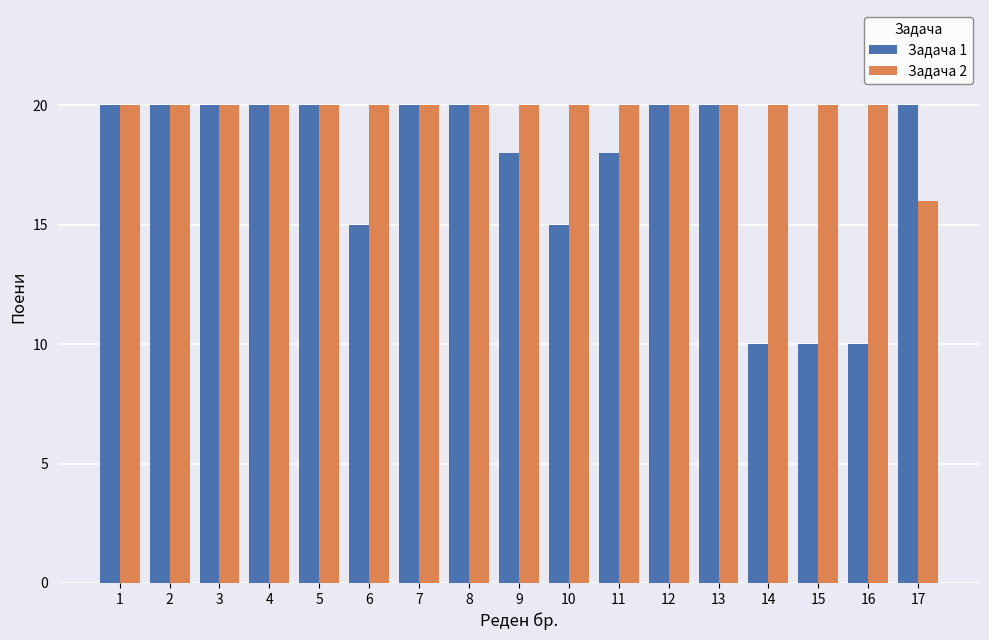

Count the Задача 1 values in the range 15 to 20.

14